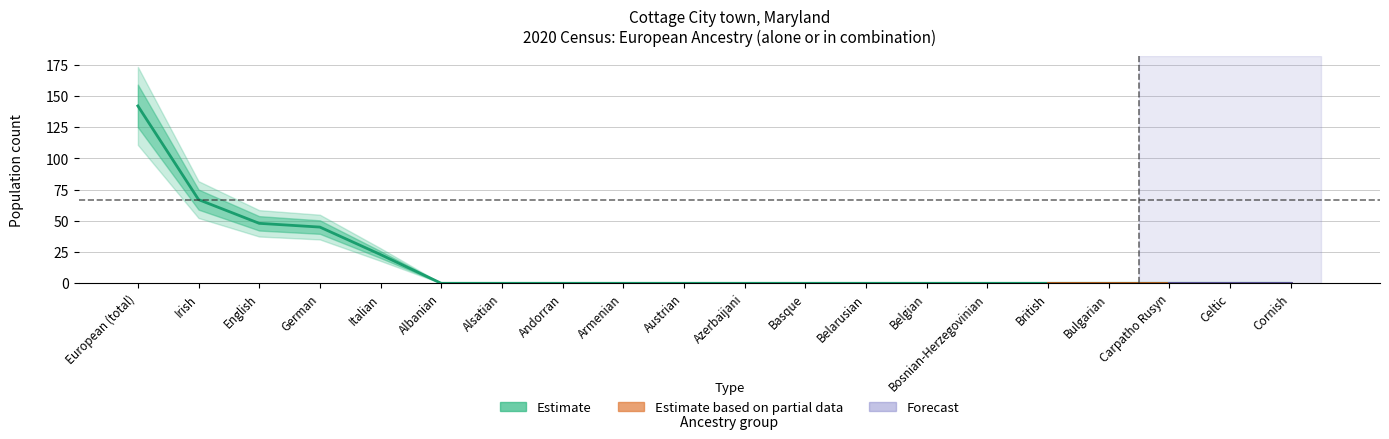

Where is the data nearest to the value 71?

Irish alone or in any combination